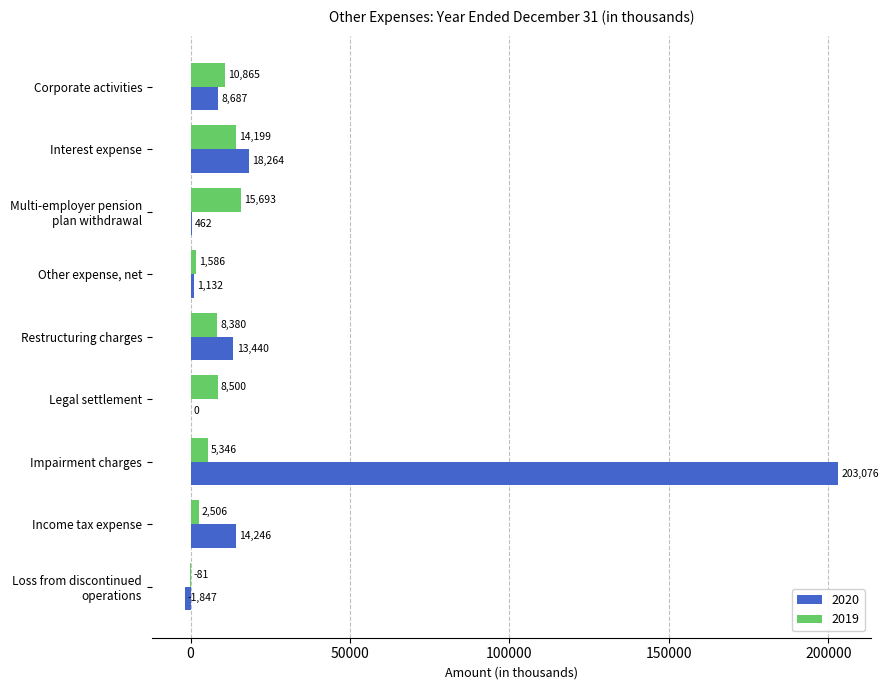

What is the sum of the 2020 values at Restructuring charges and Interest expense?

31704